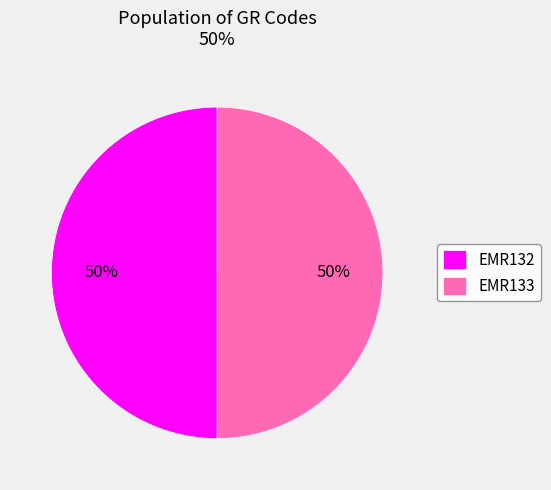

Do EMR132 and EMR133 together represent more than half of the pie?

Yes